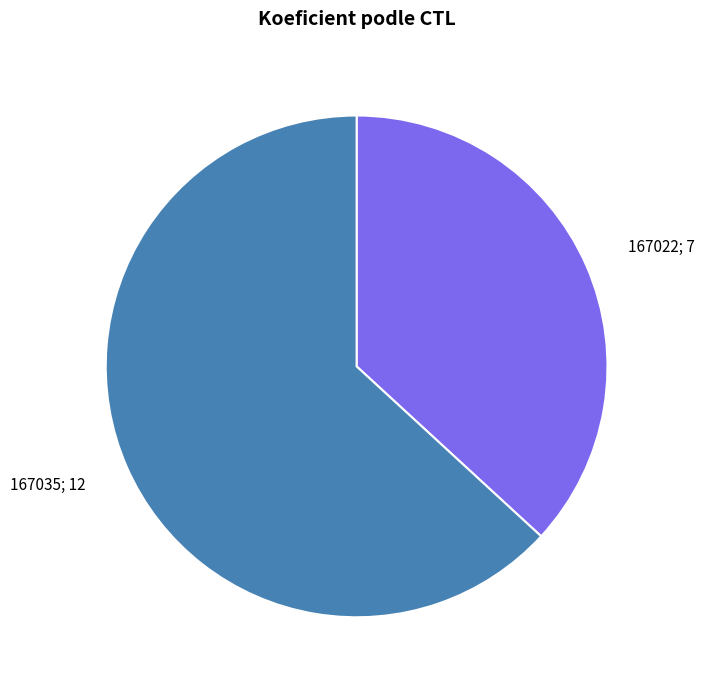

Is there any slice that represents more than half of the pie?

Yes